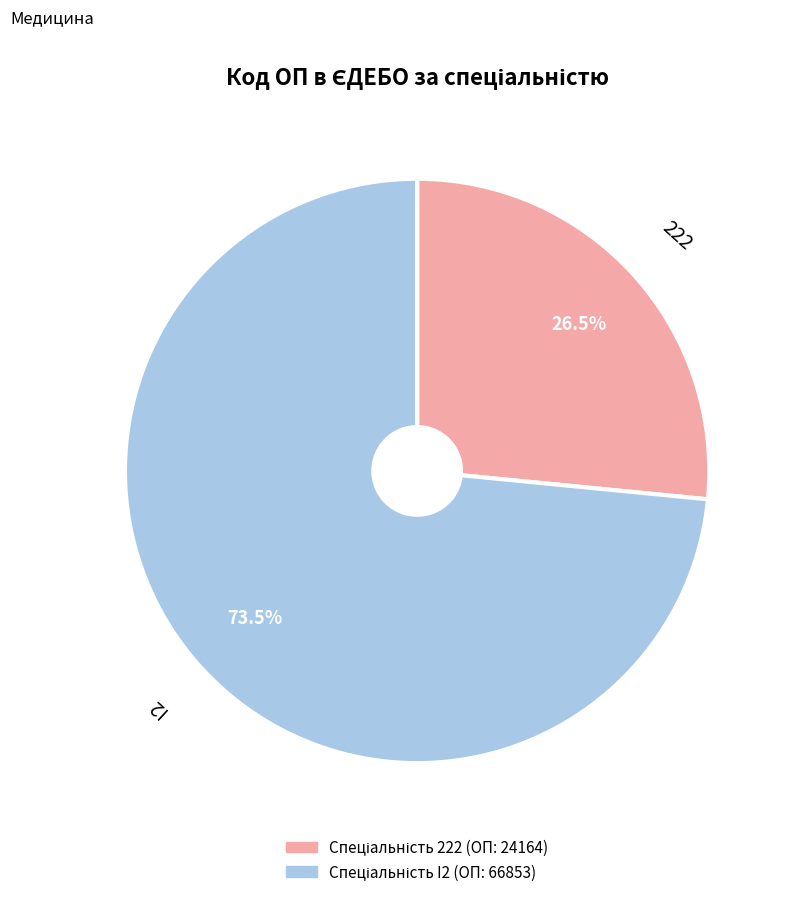

What is the largest slice in the pie chart?

I2